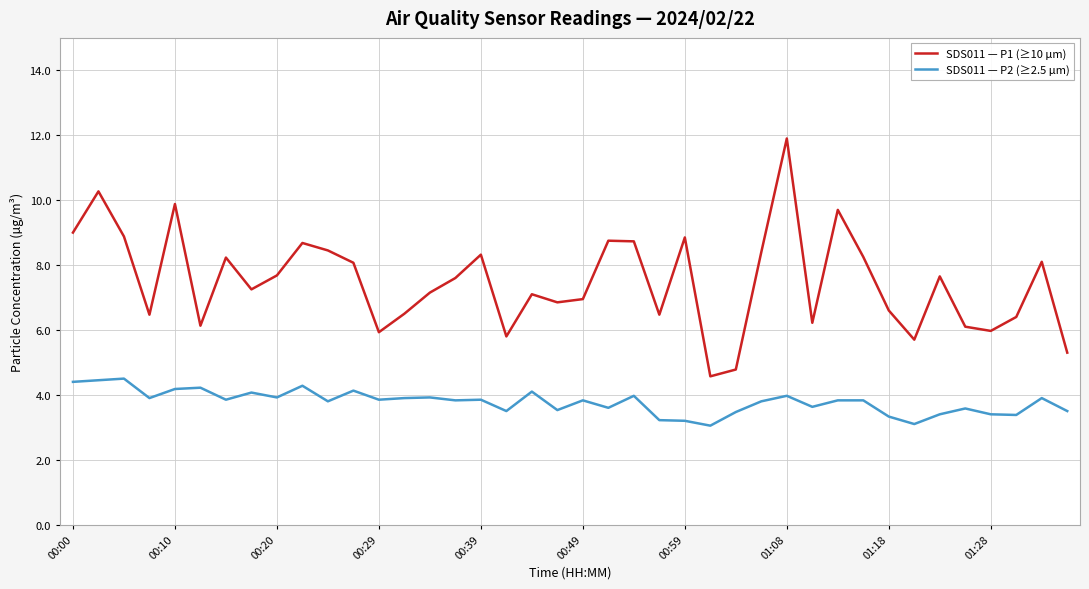

True or false: SDS011 — P2 (≥2.5 µm) and SDS011 — P1 (≥10 µm) cross at least once.

False